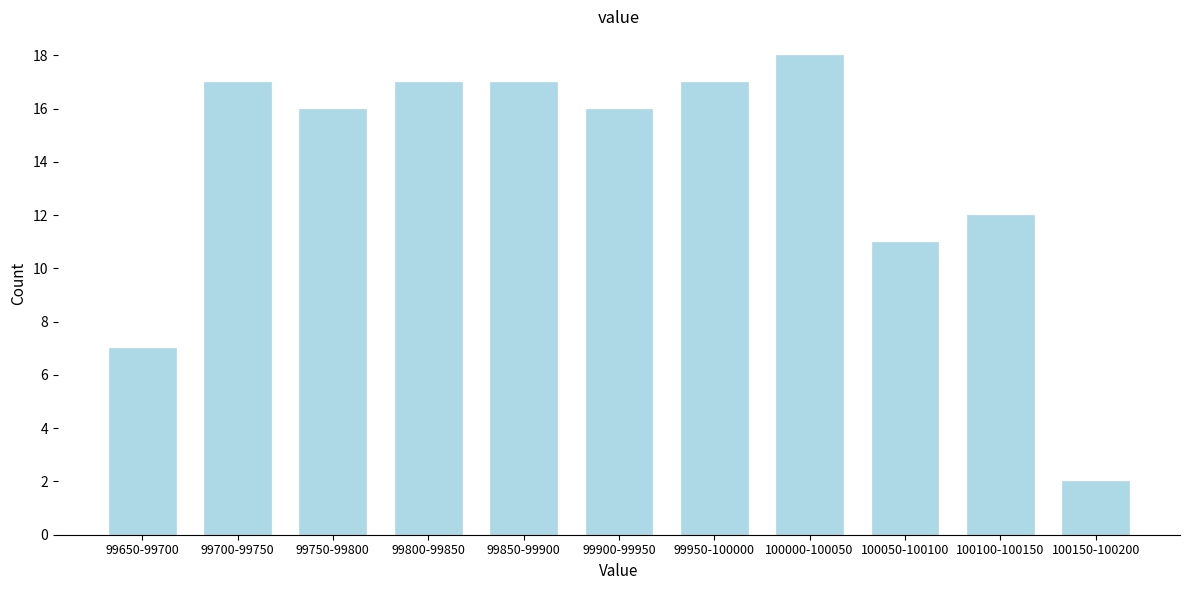

Reading left to right, what are all the values shown in this chart?

7	17	16	17	17	16	17	18	11	12	2